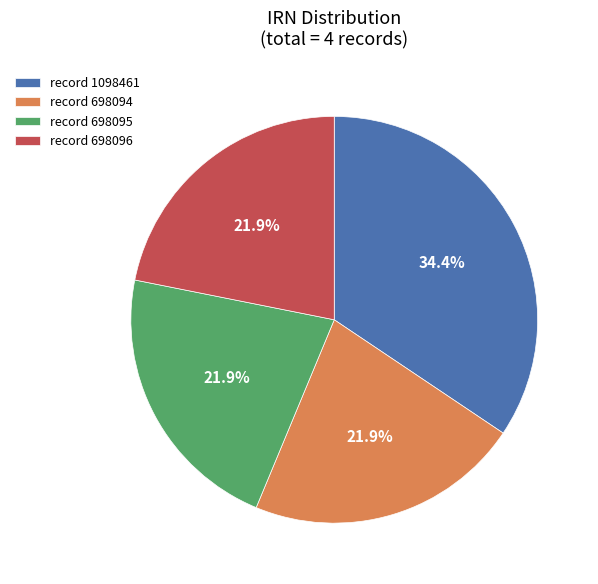

Count the number of slices in the pie.

4